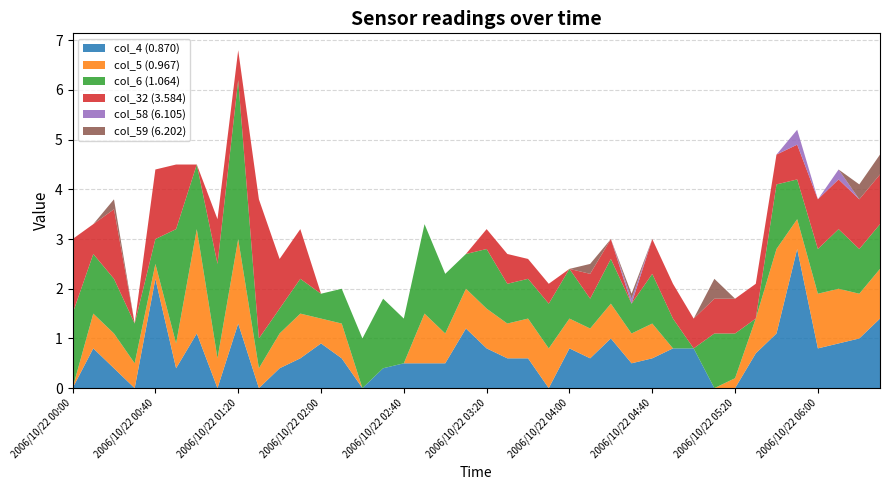

Reading left to right, transcribe all the data shown in this chart.

col_4 (0.870): 2006/10/22 00:00=999.0	2006/10/22 00:10=0.8	2006/10/22 00:20=0.4	2006/10/22 00:30=999.0	2006/10/22 00:40=2.2	2006/10/22 00:50=0.4	2006/10/22 01:00=1.1	2006/10/22 01:10=999.0	2006/10/22 01:20=1.3	2006/10/22 01:30=999.0	2006/10/22 01:40=0.4	2006/10/22 01:50=0.6	2006/10/22 02:00=0.9	2006/10/22 02:10=0.6	2006/10/22 02:20=999.0	2006/10/22 02:30=0.4	2006/10/22 02:40=0.5	2006/10/22 02:50=0.5	2006/10/22 03:00=0.5	2006/10/22 03:10=1.2	2006/10/22 03:20=0.8	2006/10/22 03:30=0.6	2006/10/22 03:40=0.6	2006/10/22 03:50=999.0	2006/10/22 04:00=0.8	2006/10/22 04:10=0.6	2006/10/22 04:20=1.0	2006/10/22 04:30=0.5	2006/10/22 04:40=0.6	2006/10/22 04:50=0.8	2006/10/22 05:00=0.8	2006/10/22 05:10=999.0	2006/10/22 05:20=999.0	2006/10/22 05:30=0.7	2006/10/22 05:40=1.1	2006/10/22 05:50=2.8	2006/10/22 06:00=0.8	2006/10/22 06:10=0.9	2006/10/22 06:20=1.0	2006/10/22 06:30=1.4
col_5 (0.967): 2006/10/22 00:00=999.0	2006/10/22 00:10=0.7	2006/10/22 00:20=0.7	2006/10/22 00:30=0.5	2006/10/22 00:40=0.3	2006/10/22 00:50=0.5	2006/10/22 01:00=2.1	2006/10/22 01:10=0.6	2006/10/22 01:20=1.7	2006/10/22 01:30=0.4	2006/10/22 01:40=0.7	2006/10/22 01:50=0.9	2006/10/22 02:00=0.5	2006/10/22 02:10=0.7	2006/10/22 02:20=999.0	2006/10/22 02:30=999.0	2006/10/22 02:40=999.0	2006/10/22 02:50=1.0	2006/10/22 03:00=0.6	2006/10/22 03:10=0.8	2006/10/22 03:20=0.8	2006/10/22 03:30=0.7	2006/10/22 03:40=0.8	2006/10/22 03:50=0.8	2006/10/22 04:00=0.6	2006/10/22 04:10=0.6	2006/10/22 04:20=0.7	2006/10/22 04:30=0.6	2006/10/22 04:40=0.7	2006/10/22 04:50=999.0	2006/10/22 05:00=999.0	2006/10/22 05:10=999.0	2006/10/22 05:20=0.2	2006/10/22 05:30=0.7	2006/10/22 05:40=1.7	2006/10/22 05:50=0.6	2006/10/22 06:00=1.1	2006/10/22 06:10=1.1	2006/10/22 06:20=0.9	2006/10/22 06:30=1.0
col_6 (1.064): 2006/10/22 00:00=1.5	2006/10/22 00:10=1.2	2006/10/22 00:20=1.1	2006/10/22 00:30=0.8	2006/10/22 00:40=0.5	2006/10/22 00:50=2.3	2006/10/22 01:00=1.3	2006/10/22 01:10=1.9	2006/10/22 01:20=3.2	2006/10/22 01:30=0.6	2006/10/22 01:40=0.5	2006/10/22 01:50=0.7	2006/10/22 02:00=0.5	2006/10/22 02:10=0.7	2006/10/22 02:20=1.0	2006/10/22 02:30=1.4	2006/10/22 02:40=0.9	2006/10/22 02:50=1.8	2006/10/22 03:00=1.2	2006/10/22 03:10=0.7	2006/10/22 03:20=1.2	2006/10/22 03:30=0.8	2006/10/22 03:40=0.8	2006/10/22 03:50=0.9	2006/10/22 04:00=1.0	2006/10/22 04:10=0.6	2006/10/22 04:20=0.9	2006/10/22 04:30=0.6	2006/10/22 04:40=1.0	2006/10/22 04:50=0.6	2006/10/22 05:00=999.0	2006/10/22 05:10=1.1	2006/10/22 05:20=0.9	2006/10/22 05:30=999.0	2006/10/22 05:40=1.3	2006/10/22 05:50=0.8	2006/10/22 06:00=0.9	2006/10/22 06:10=1.2	2006/10/22 06:20=0.9	2006/10/22 06:30=0.9
col_32 (3.584): 2006/10/22 00:00=1.5	2006/10/22 00:10=0.6	2006/10/22 00:20=1.4	2006/10/22 00:30=999.0	2006/10/22 00:40=1.4	2006/10/22 00:50=1.3	2006/10/22 01:00=999.0	2006/10/22 01:10=0.9	2006/10/22 01:20=0.6	2006/10/22 01:30=2.8	2006/10/22 01:40=1.0	2006/10/22 01:50=1.0	2006/10/22 02:00=999.0	2006/10/22 02:10=999.0	2006/10/22 02:20=999.0	2006/10/22 02:30=999.0	2006/10/22 02:40=999.0	2006/10/22 02:50=999.0	2006/10/22 03:00=999.0	2006/10/22 03:10=999.0	2006/10/22 03:20=0.4	2006/10/22 03:30=0.6	2006/10/22 03:40=0.4	2006/10/22 03:50=0.4	2006/10/22 04:00=999.0	2006/10/22 04:10=0.5	2006/10/22 04:20=0.4	2006/10/22 04:30=999.0	2006/10/22 04:40=0.7	2006/10/22 04:50=0.7	2006/10/22 05:00=0.6	2006/10/22 05:10=0.7	2006/10/22 05:20=0.7	2006/10/22 05:30=0.7	2006/10/22 05:40=0.6	2006/10/22 05:50=0.7	2006/10/22 06:00=1.0	2006/10/22 06:10=1.0	2006/10/22 06:20=1.0	2006/10/22 06:30=1.0
col_58 (6.105): 2006/10/22 00:00=999.0	2006/10/22 00:10=999.0	2006/10/22 00:20=999.0	2006/10/22 00:30=999.0	2006/10/22 00:40=999.0	2006/10/22 00:50=999.0	2006/10/22 01:00=999.0	2006/10/22 01:10=999.0	2006/10/22 01:20=999.0	2006/10/22 01:30=999.0	2006/10/22 01:40=999.0	2006/10/22 01:50=999.0	2006/10/22 02:00=999.0	2006/10/22 02:10=999.0	2006/10/22 02:20=999.0	2006/10/22 02:30=999.0	2006/10/22 02:40=999.0	2006/10/22 02:50=999.0	2006/10/22 03:00=999.0	2006/10/22 03:10=999.0	2006/10/22 03:20=999.0	2006/10/22 03:30=999.0	2006/10/22 03:40=999.0	2006/10/22 03:50=999.0	2006/10/22 04:00=999.0	2006/10/22 04:10=999.0	2006/10/22 04:20=999.0	2006/10/22 04:30=0.1	2006/10/22 04:40=999.0	2006/10/22 04:50=999.0	2006/10/22 05:00=999.0	2006/10/22 05:10=999.0	2006/10/22 05:20=999.0	2006/10/22 05:30=999.0	2006/10/22 05:40=999.0	2006/10/22 05:50=0.3	2006/10/22 06:00=999.0	2006/10/22 06:10=0.2	2006/10/22 06:20=999.0	2006/10/22 06:30=999.0
col_59 (6.202): 2006/10/22 00:00=999.0	2006/10/22 00:10=999.0	2006/10/22 00:20=0.2	2006/10/22 00:30=999.0	2006/10/22 00:40=999.0	2006/10/22 00:50=999.0	2006/10/22 01:00=999.0	2006/10/22 01:10=999.0	2006/10/22 01:20=999.0	2006/10/22 01:30=999.0	2006/10/22 01:40=999.0	2006/10/22 01:50=999.0	2006/10/22 02:00=999.0	2006/10/22 02:10=999.0	2006/10/22 02:20=999.0	2006/10/22 02:30=999.0	2006/10/22 02:40=999.0	2006/10/22 02:50=999.0	2006/10/22 03:00=999.0	2006/10/22 03:10=999.0	2006/10/22 03:20=999.0	2006/10/22 03:30=999.0	2006/10/22 03:40=999.0	2006/10/22 03:50=999.0	2006/10/22 04:00=999.0	2006/10/22 04:10=0.2	2006/10/22 04:20=999.0	2006/10/22 04:30=0.1	2006/10/22 04:40=999.0	2006/10/22 04:50=999.0	2006/10/22 05:00=999.0	2006/10/22 05:10=0.4	2006/10/22 05:20=999.0	2006/10/22 05:30=999.0	2006/10/22 05:40=999.0	2006/10/22 05:50=999.0	2006/10/22 06:00=999.0	2006/10/22 06:10=999.0	2006/10/22 06:20=0.3	2006/10/22 06:30=0.4